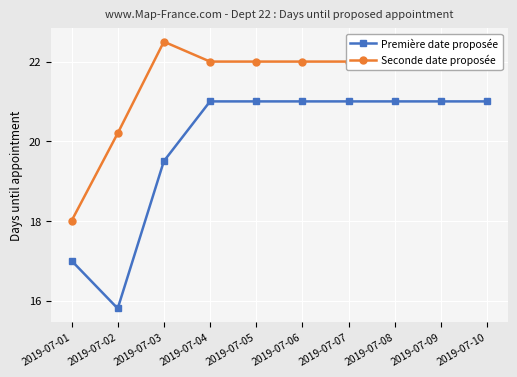

At which label is Première date proposée closest to 18?

2019-07-01